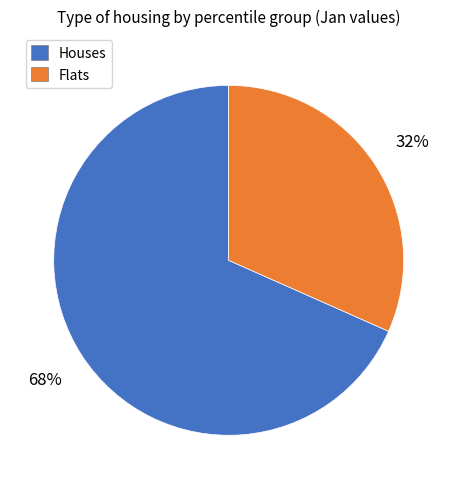

Is there a majority slice in this chart?

Yes